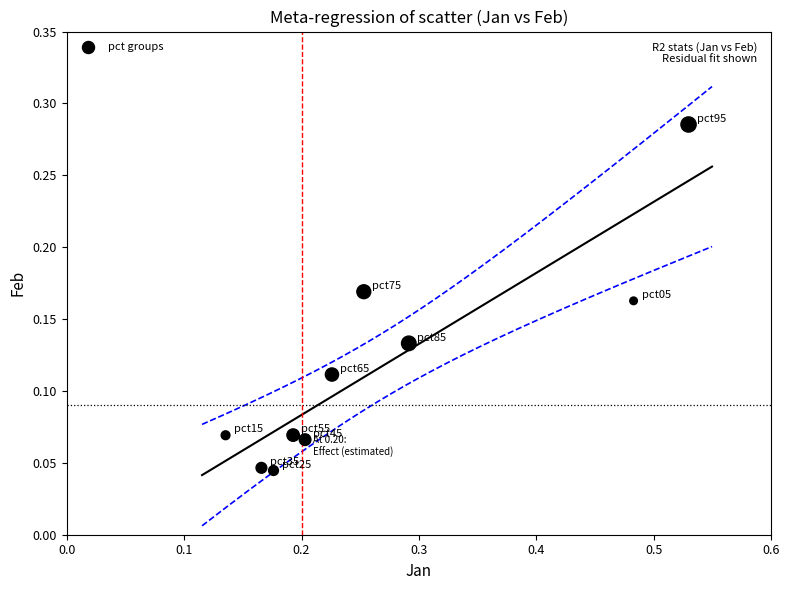

What is the range of X values (max minus min)?

0.4